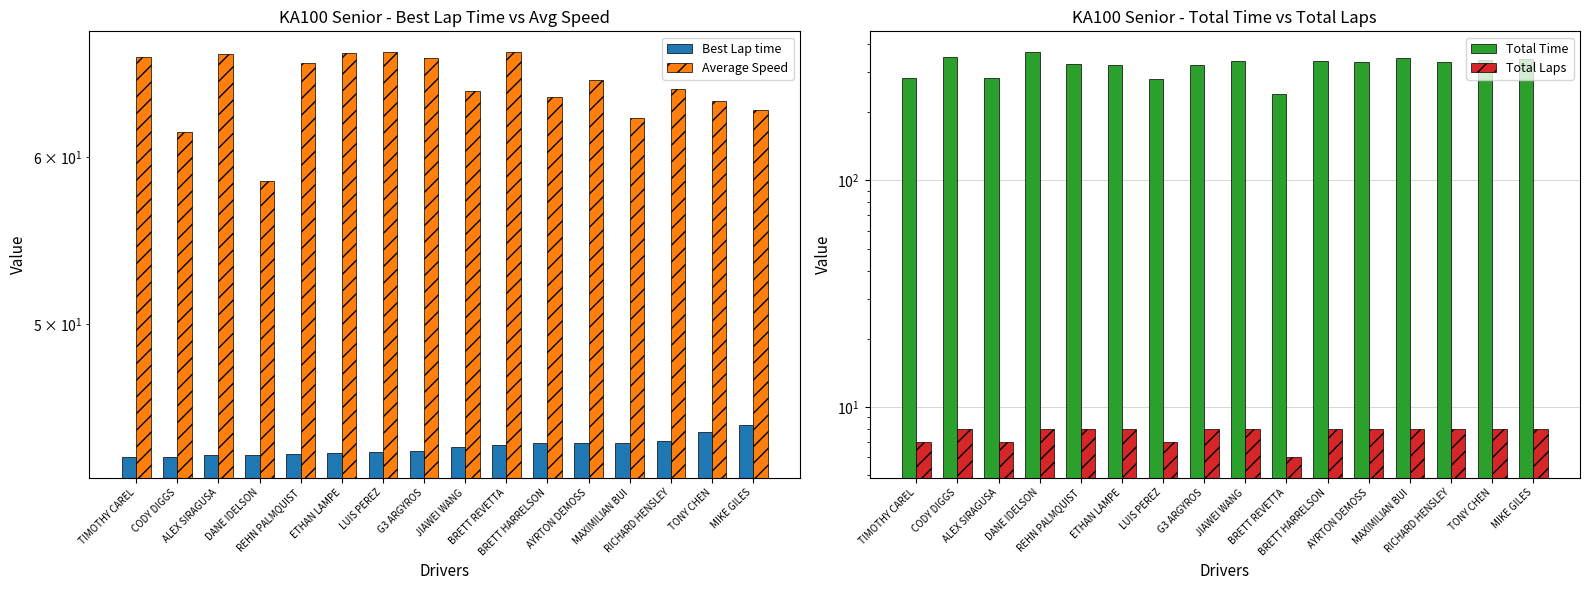

What is the minimum value shown in the chart?

6.0